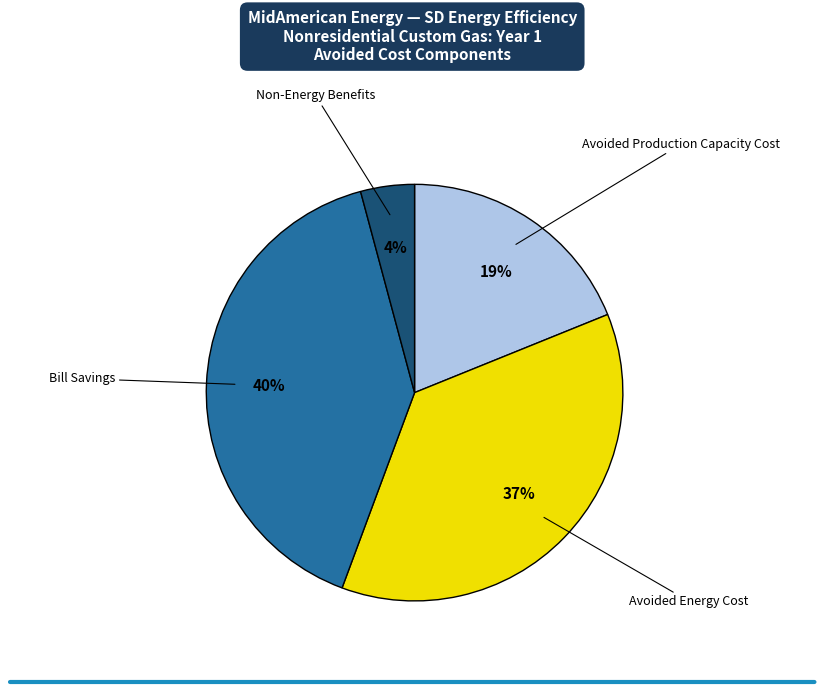

Is there any slice that represents more than half of the pie?

No